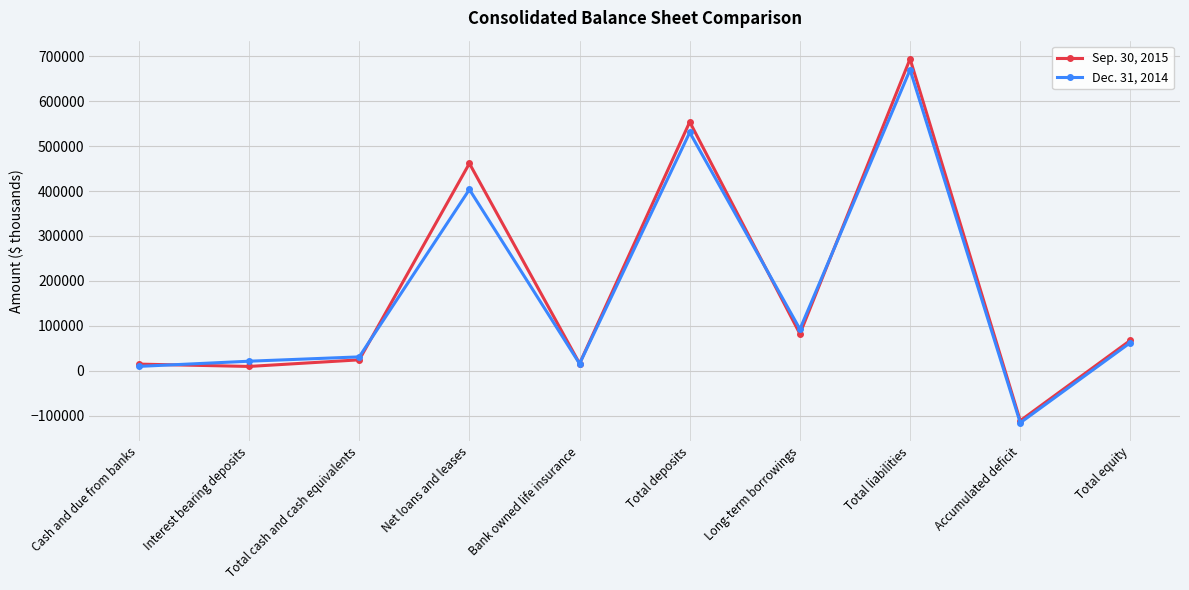

Which series has the widest spread of values?

Sep. 30, 2015